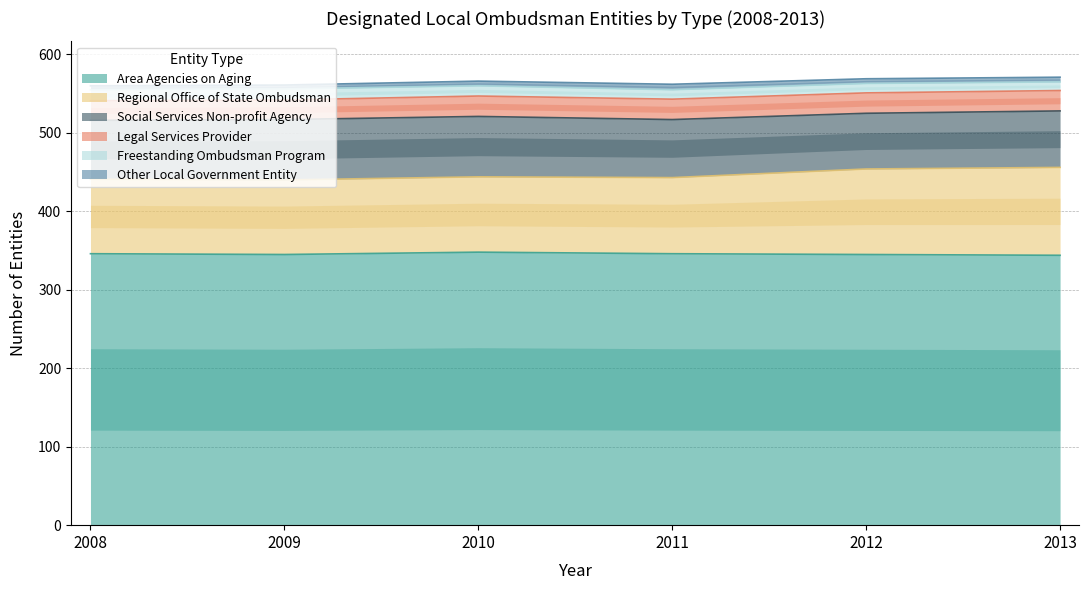

Reading left to right, extract all data points from this chart.

Area Agencies on Aging: 2008=346	2009=345	2010=348	2011=346	2012=345	2013=344
Regional Office of State Ombudsman: 2008=95	2009=95	2010=96	2011=97	2012=109	2013=112
Social Services Non-profit Agency: 2008=75	2009=77	2010=77	2011=74	2012=71	2013=72
Legal Services Provider: 2008=25	2009=25	2010=26	2011=26	2012=26	2013=26
Freestanding Ombudsman Program: 2008=14	2009=14	2010=13	2011=12	2012=12	2013=11
Other Local Government Entity: 2008=5	2009=5	2010=6	2011=7	2012=6	2013=6